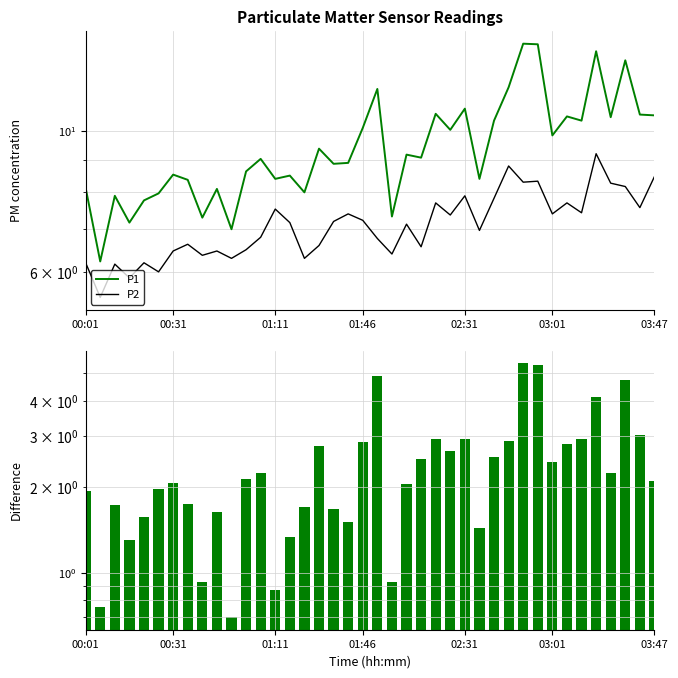

What is the sum of all P1 values?

379.4